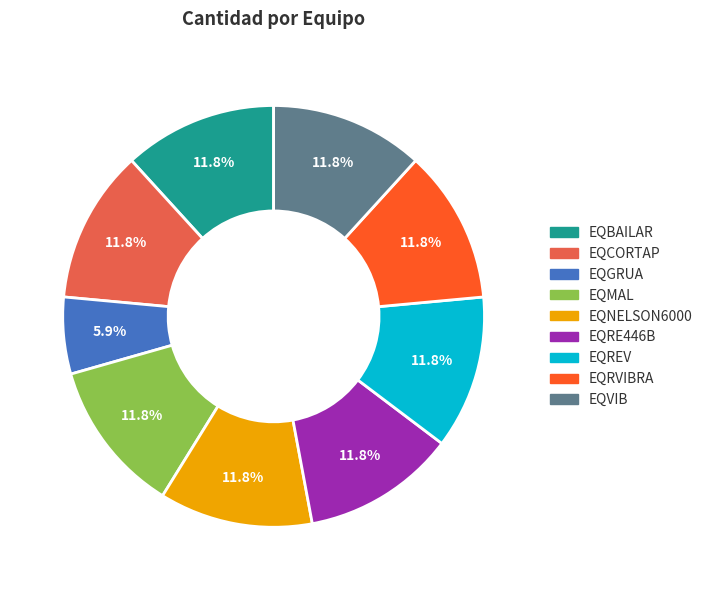

Which slice is the smallest?

EQGRUA